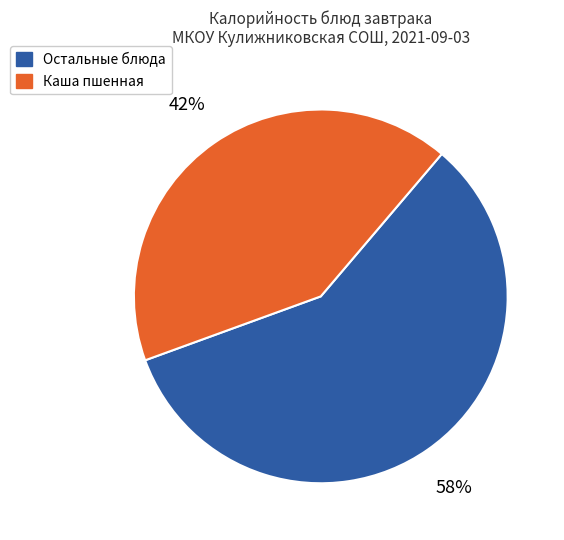

Does any single category account for the majority?

Yes